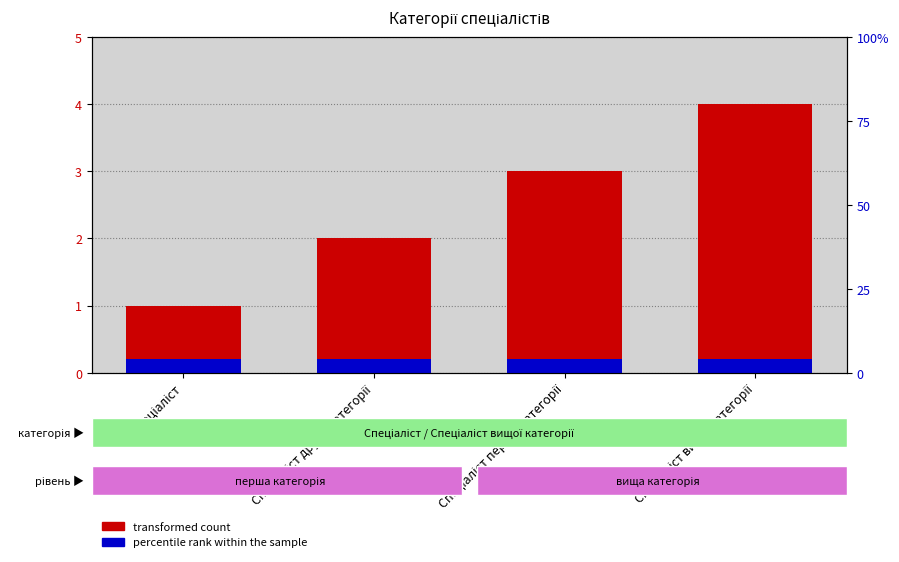

Is it true that transformed count equals 2.0 at Спеціаліст другої категорії?

True